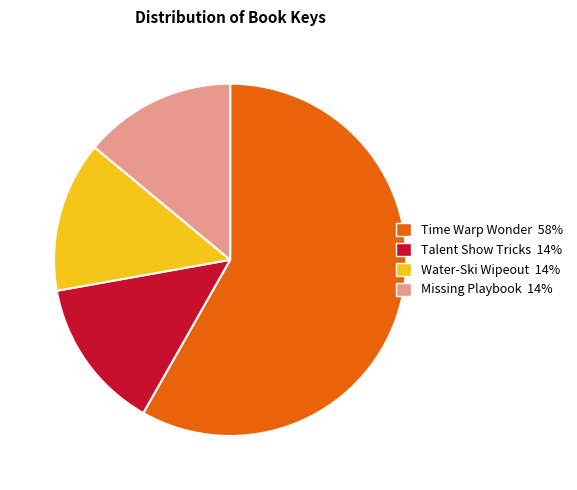

Is it true that Time Warp Wonder is 58% of the pie?

True